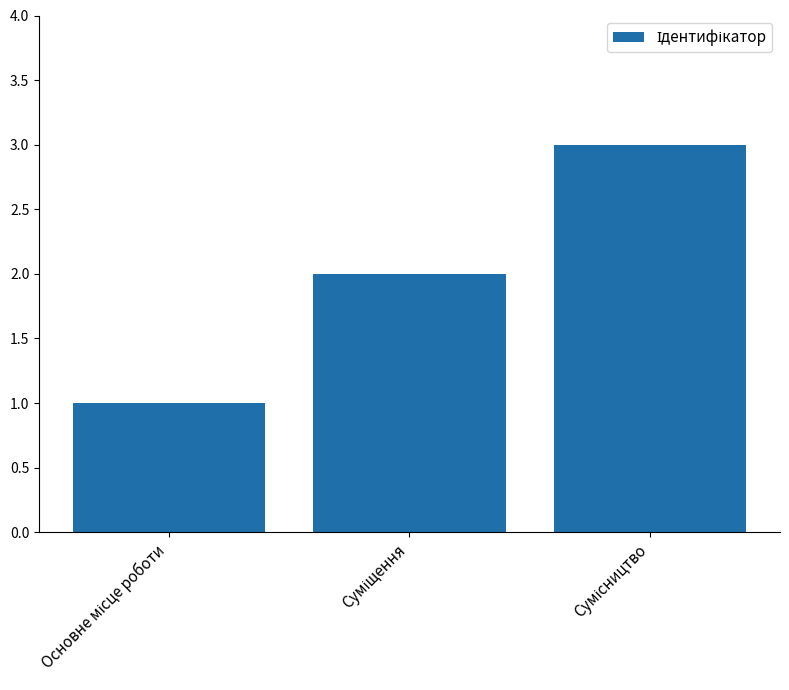

What is the sum of all values?

6